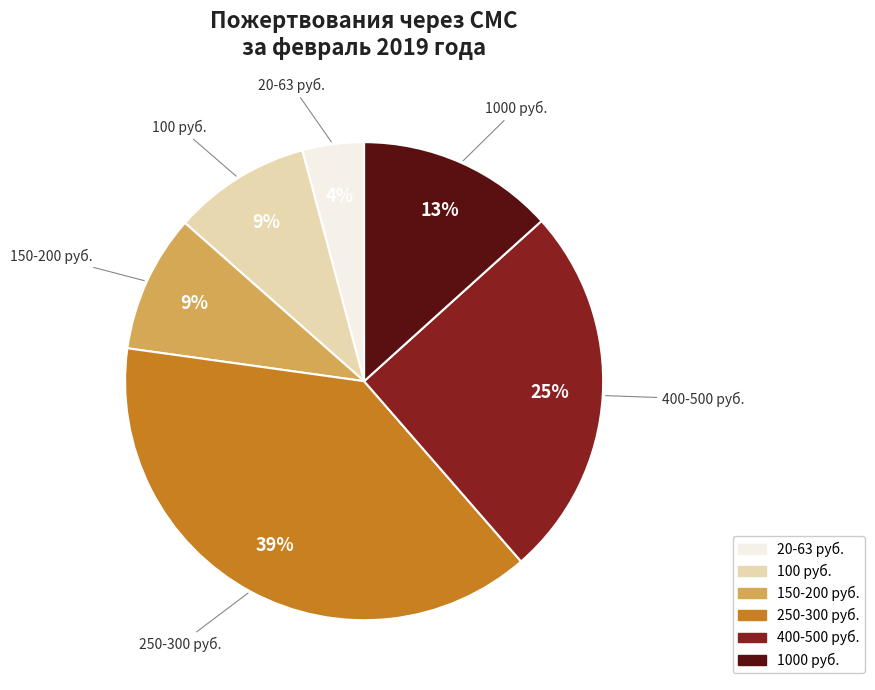

Is there any slice that represents more than half of the pie?

No